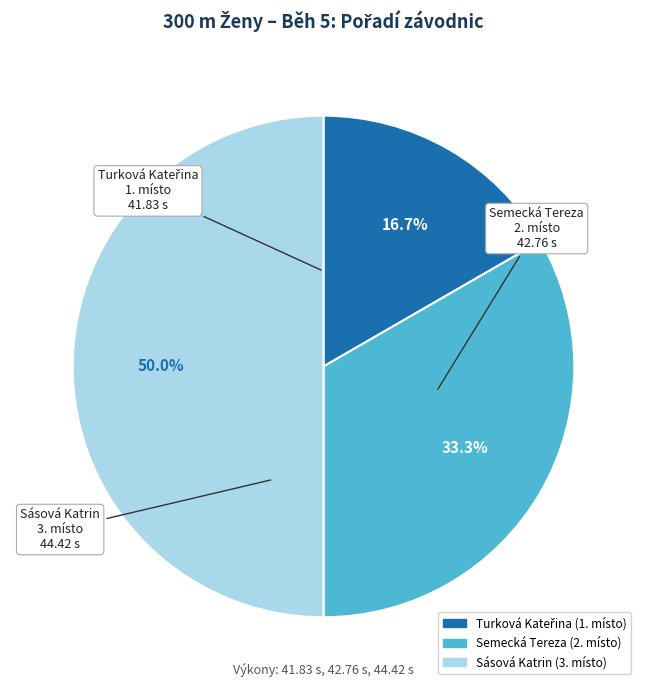

How much of the chart is everything except Sásová Katrin?

50.0%